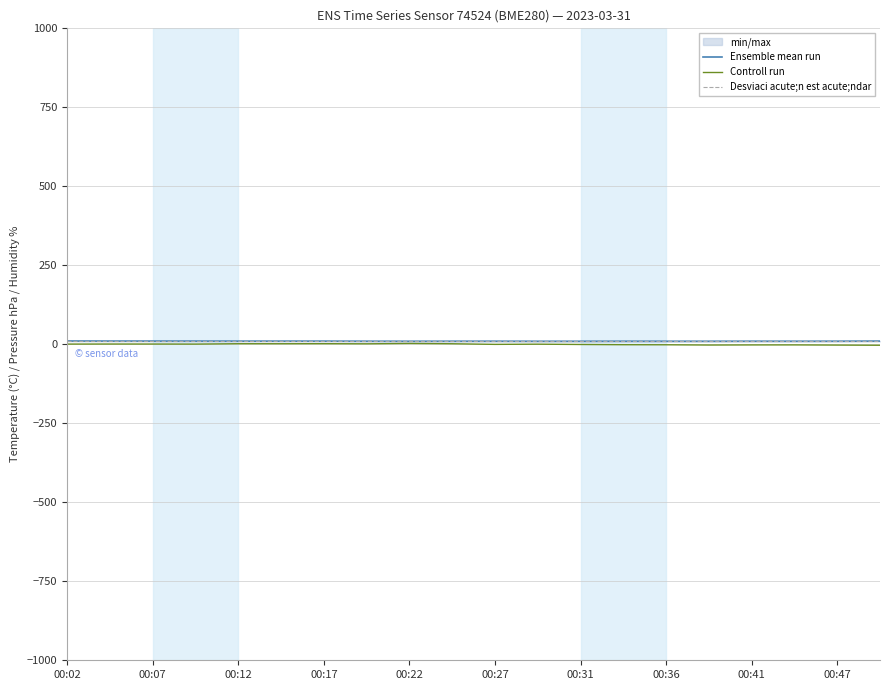

What is the smallest value displayed?

-3.0